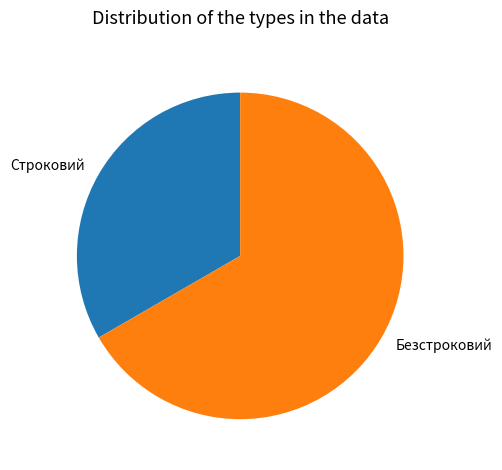

How many segments does this pie chart have?

2